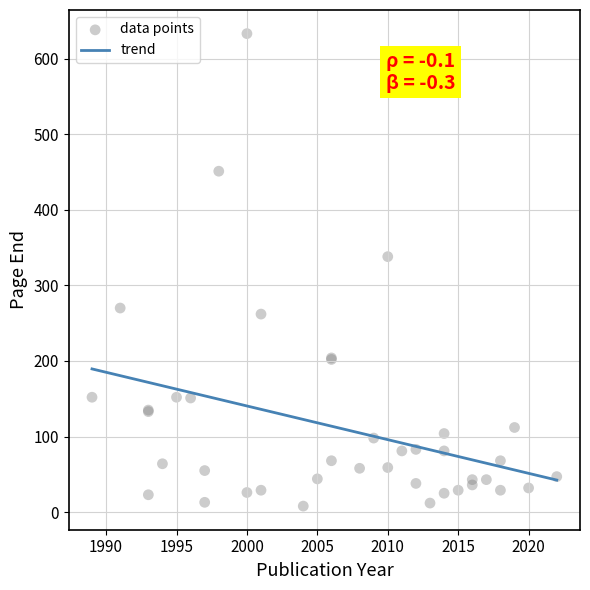

What Y value in the scatter plot is closest to 320?

338